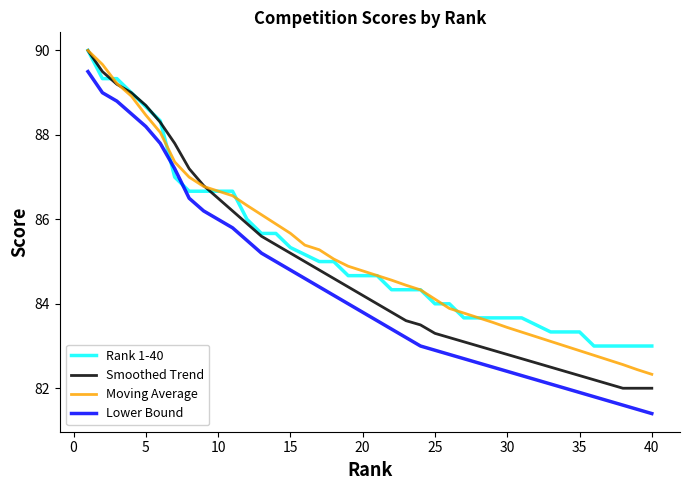

What is the lowest value of the Lower Bound series?

81.4